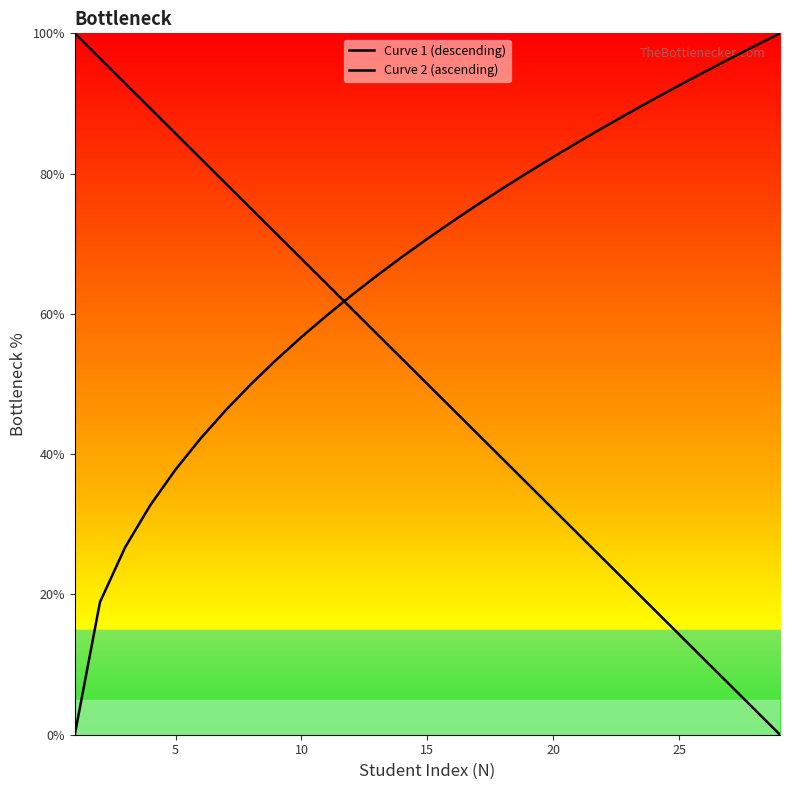

Is this an area chart (filled region under the line)?

No